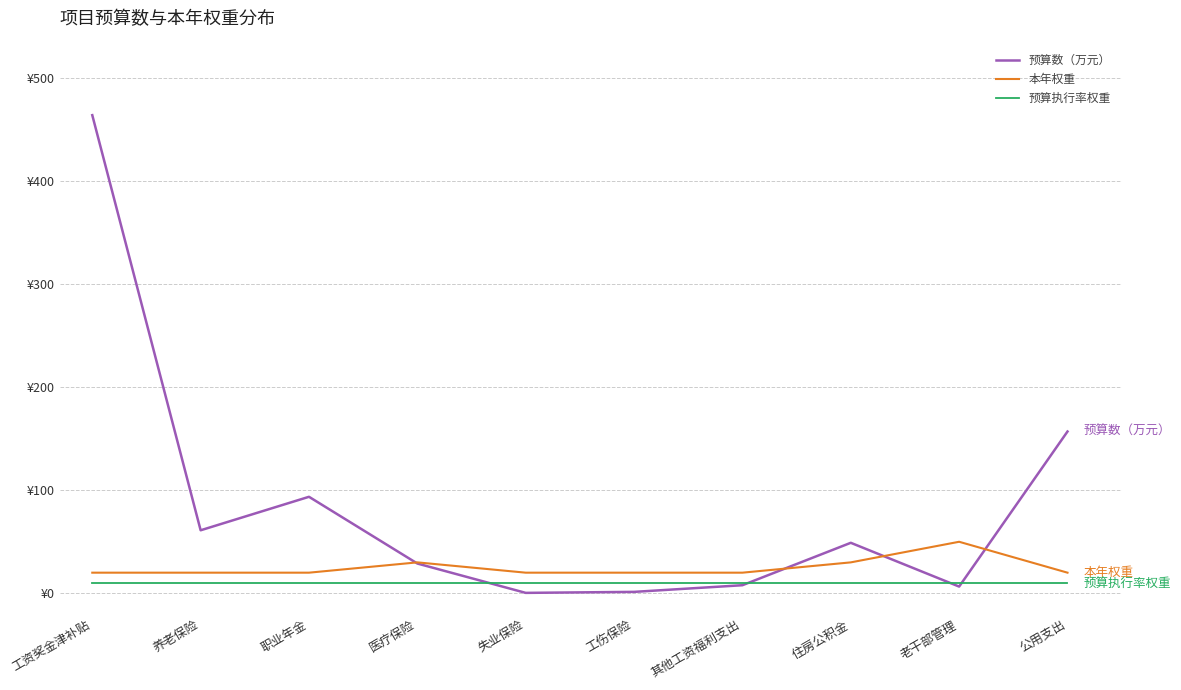

What is the total value across all series at 其他工资福利支出?

37.8